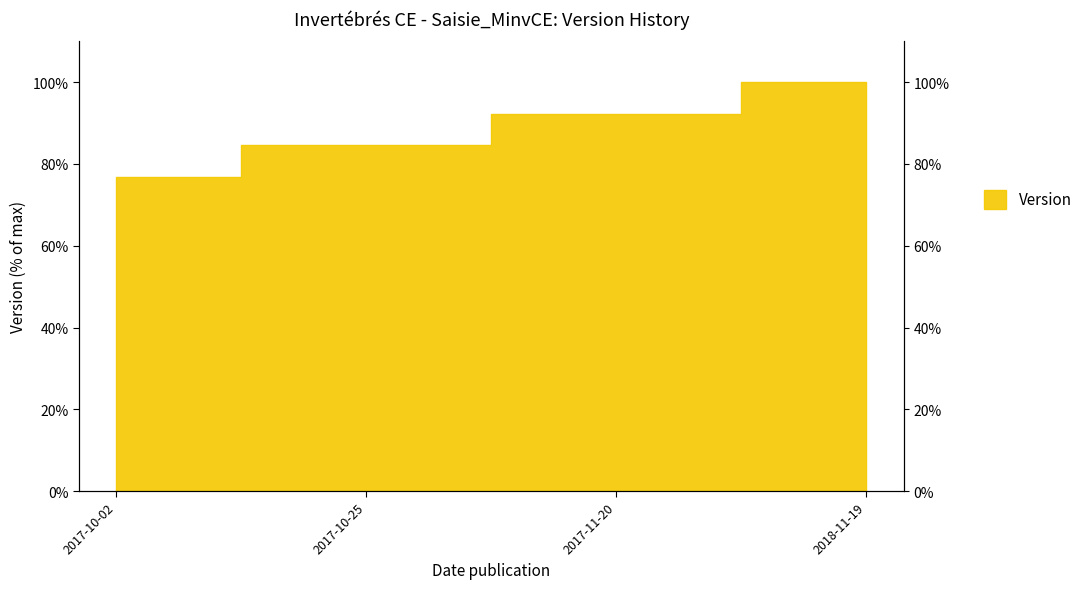

Where is the data nearest to the value 88?

2017-10-25